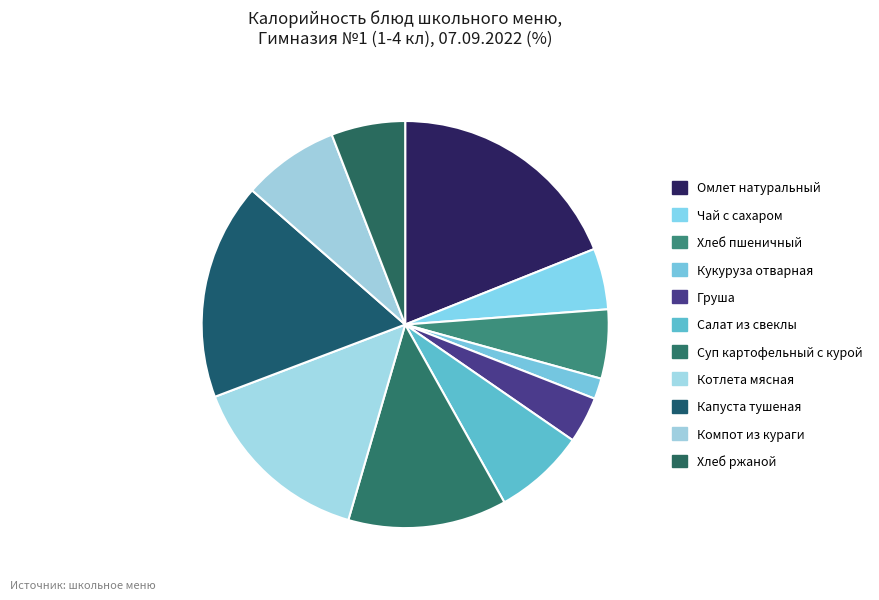

Is the sum of Кукуруза отварная and Капуста тушеная greater than half?

No